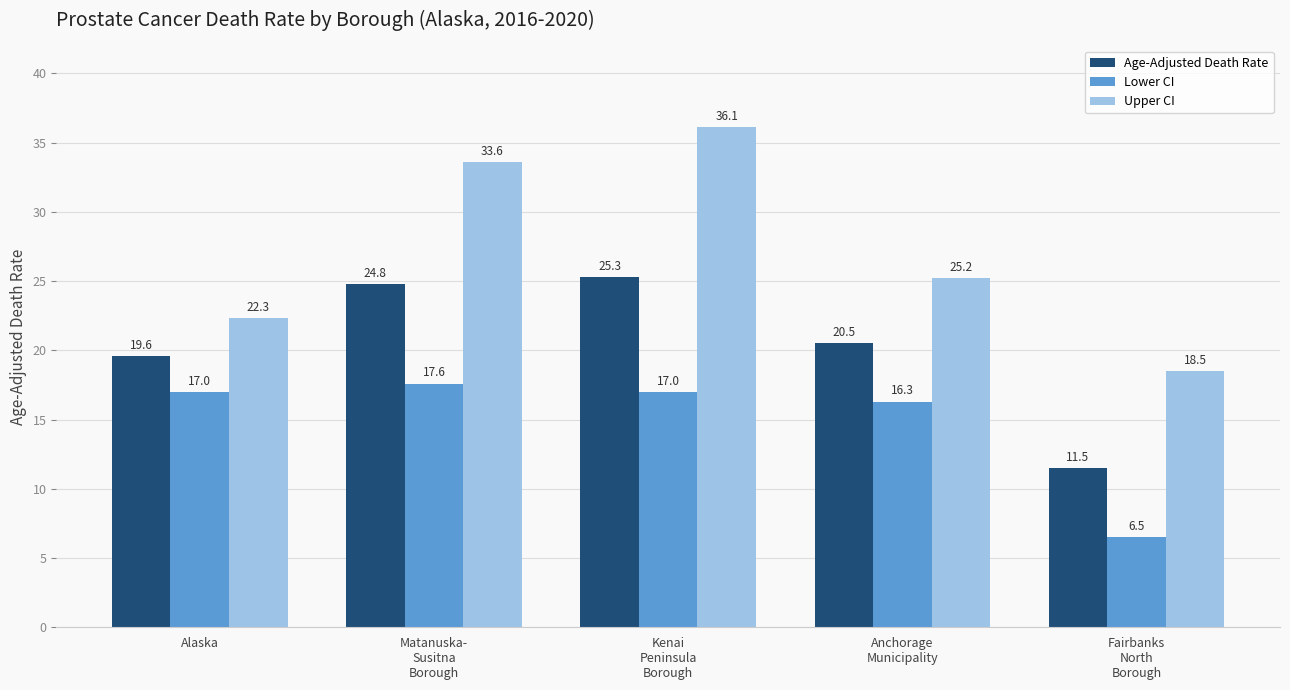

Is the value of Lower CI at Anchorage
Municipality greater than the value of Age-Adjusted Death Rate at Matanuska-
Susitna
Borough?

No